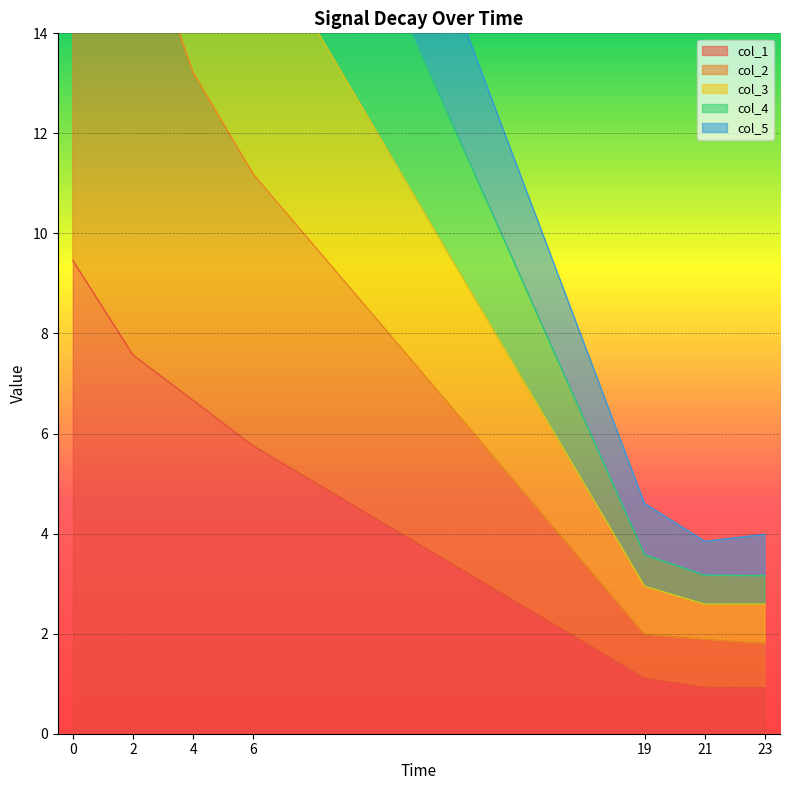

How many lines are shown in the chart?

5